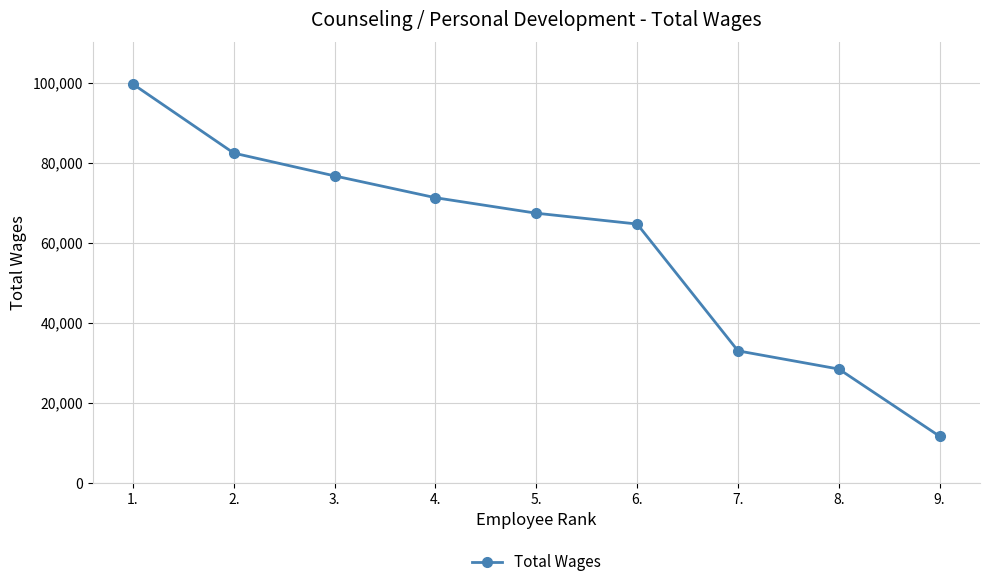

What is the difference between the values at 1. and 4.?

28365